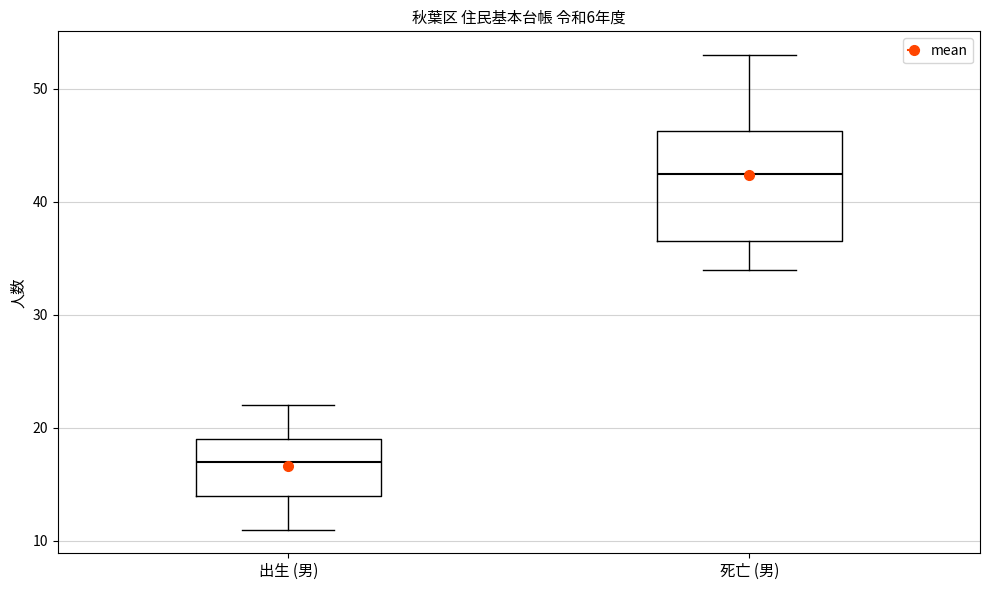

Comparing the boxes themselves (not the whiskers), which one is the tallest?

死亡 (男)